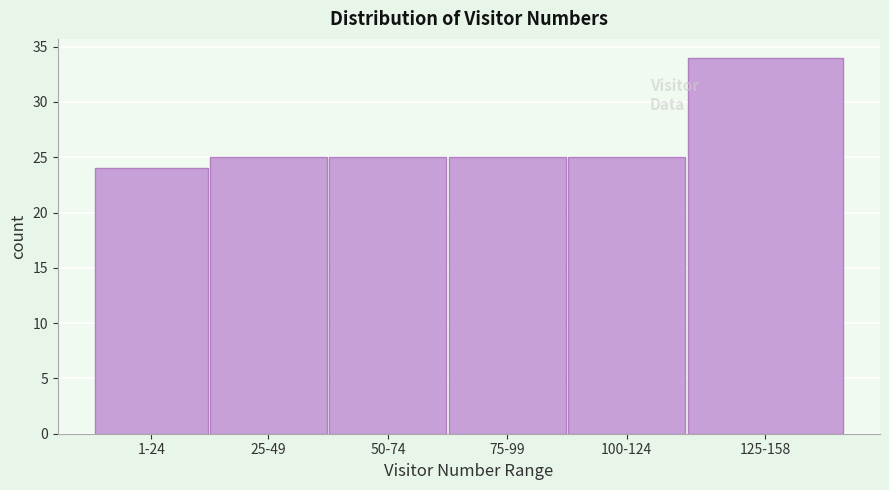

Reading left to right, what are all the values shown in this chart?

1-24=24	25-49=25	50-74=25	75-99=25	100-124=25	125-158=34